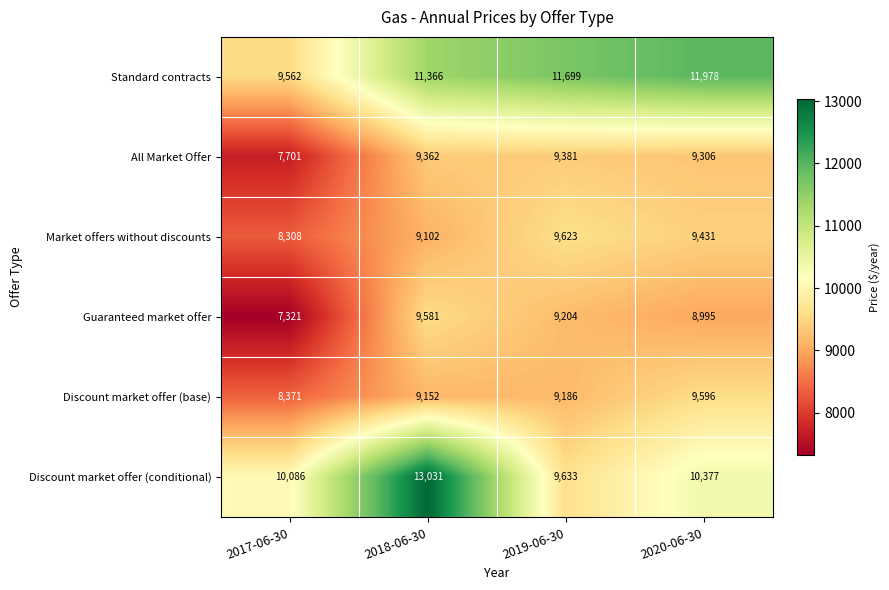

At which label is Discount market offer (conditional) closest to 11332?

2020-06-30